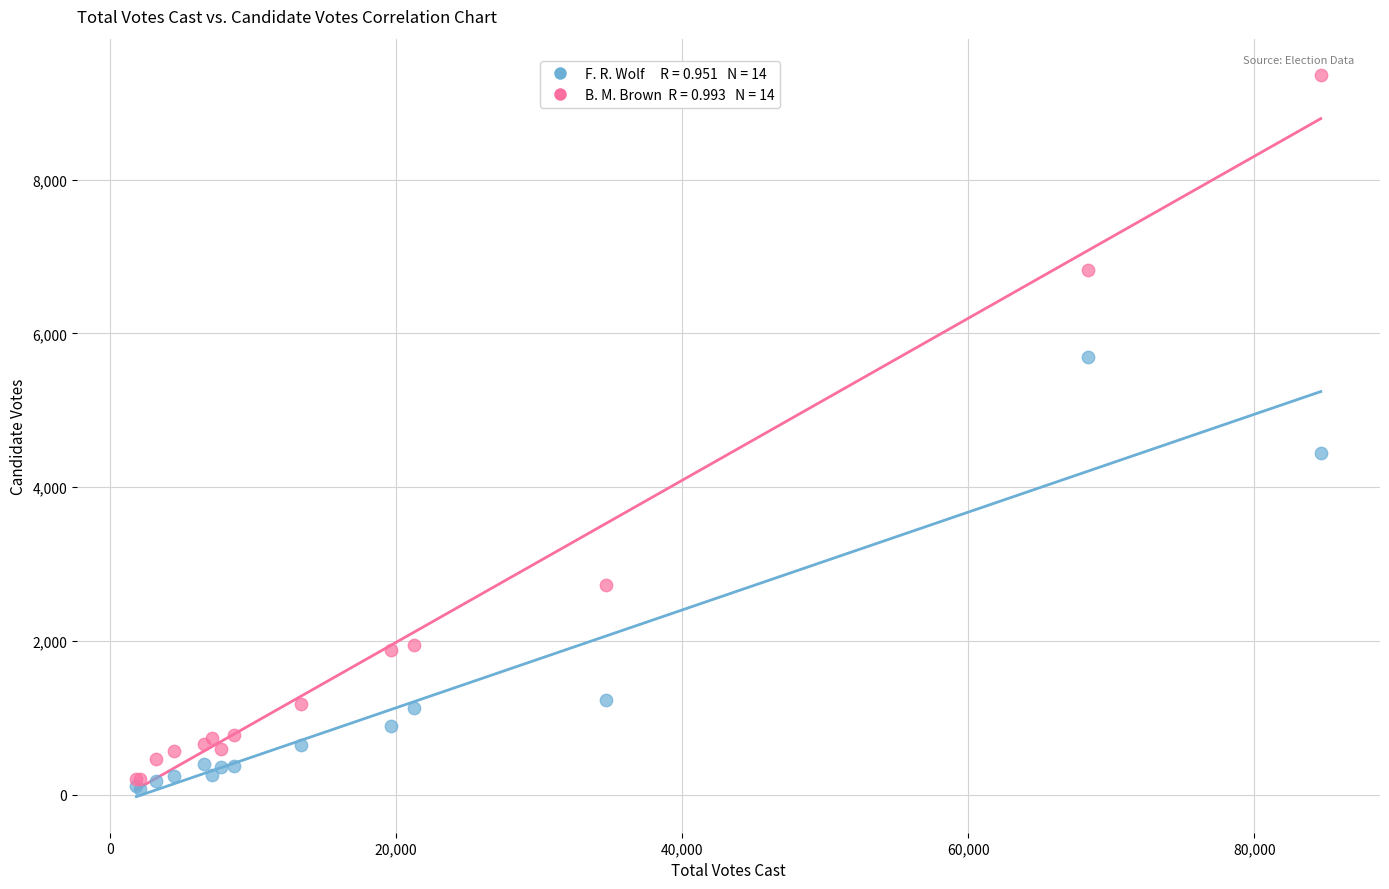

Across all series, what Y value is closest to 4720?

4446